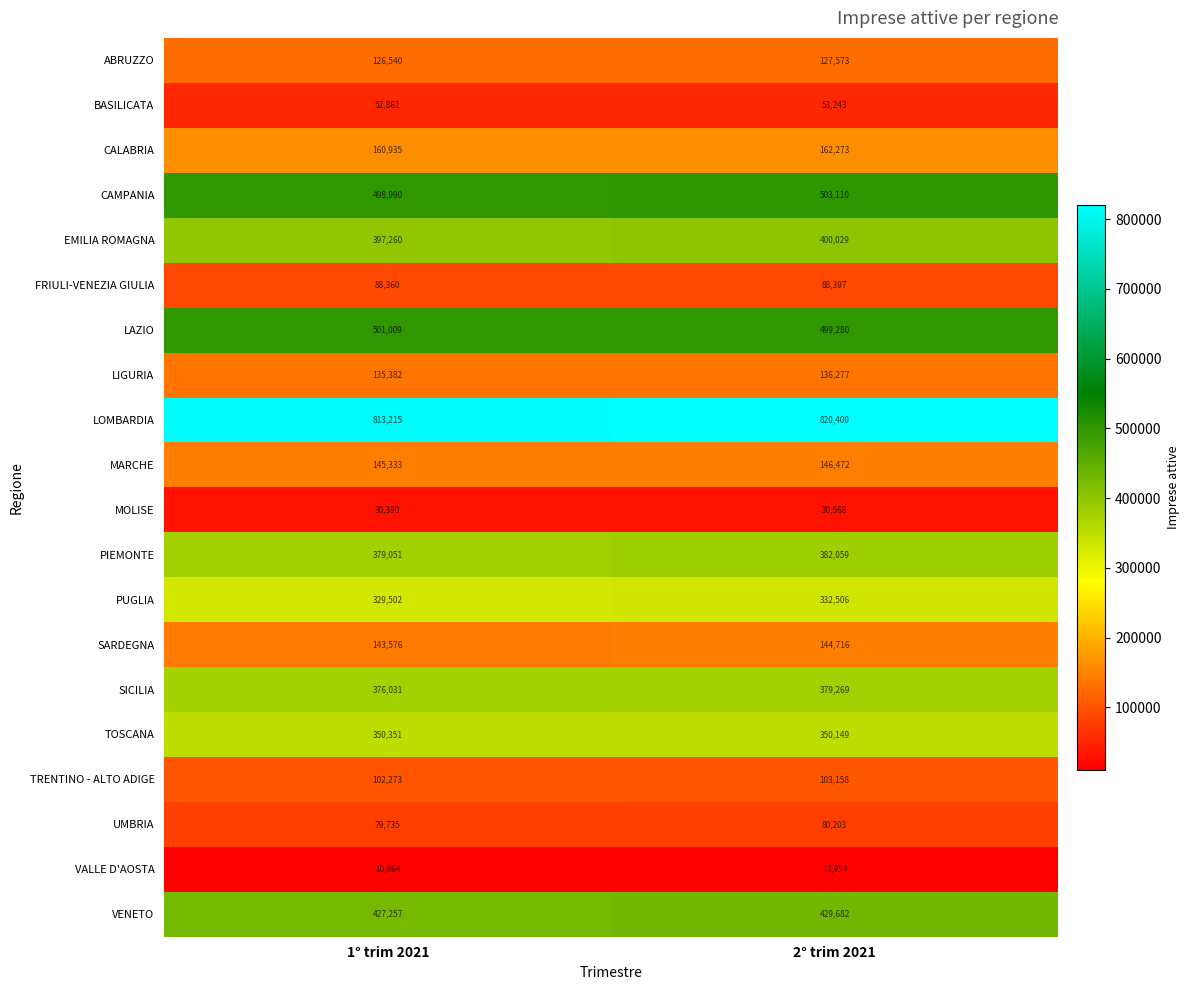

At which label is FRIULI-VENEZIA GIULIA closest to 88378?

1° trim 2021